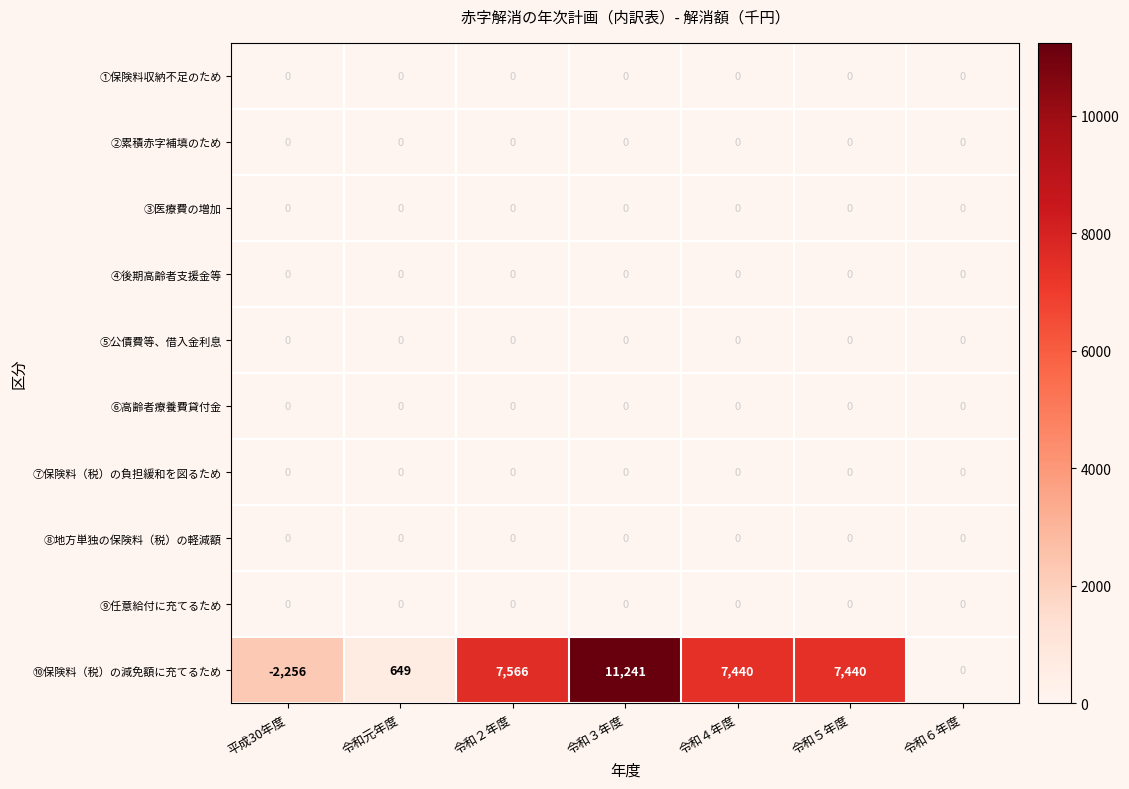

The ⑧地方単独の保険料（税）の軽減額 series shows 0 at 令和２年度. True or false?

True